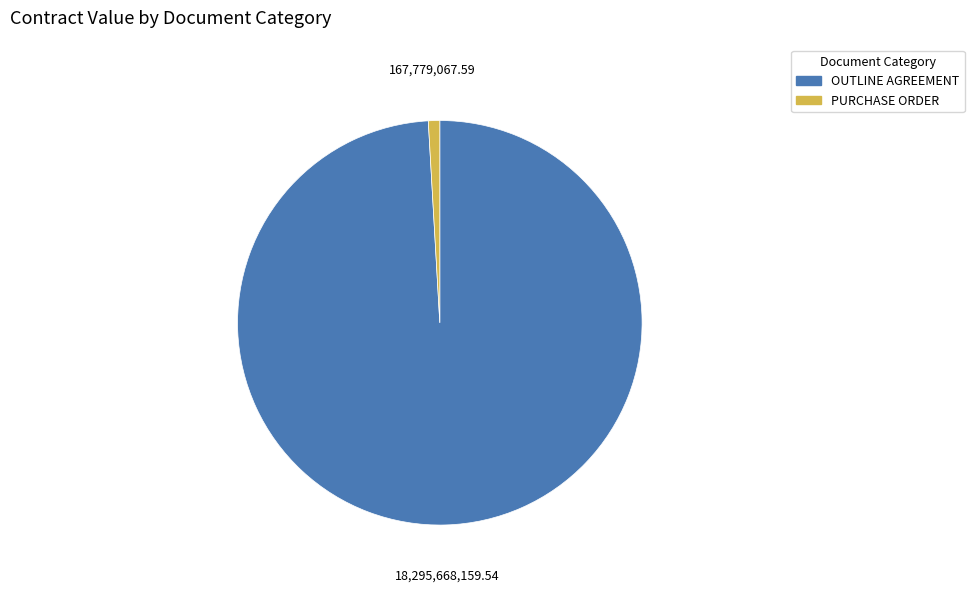

The OUTLINE AGREEMENT slice represents 89% of the pie. True or false?

False